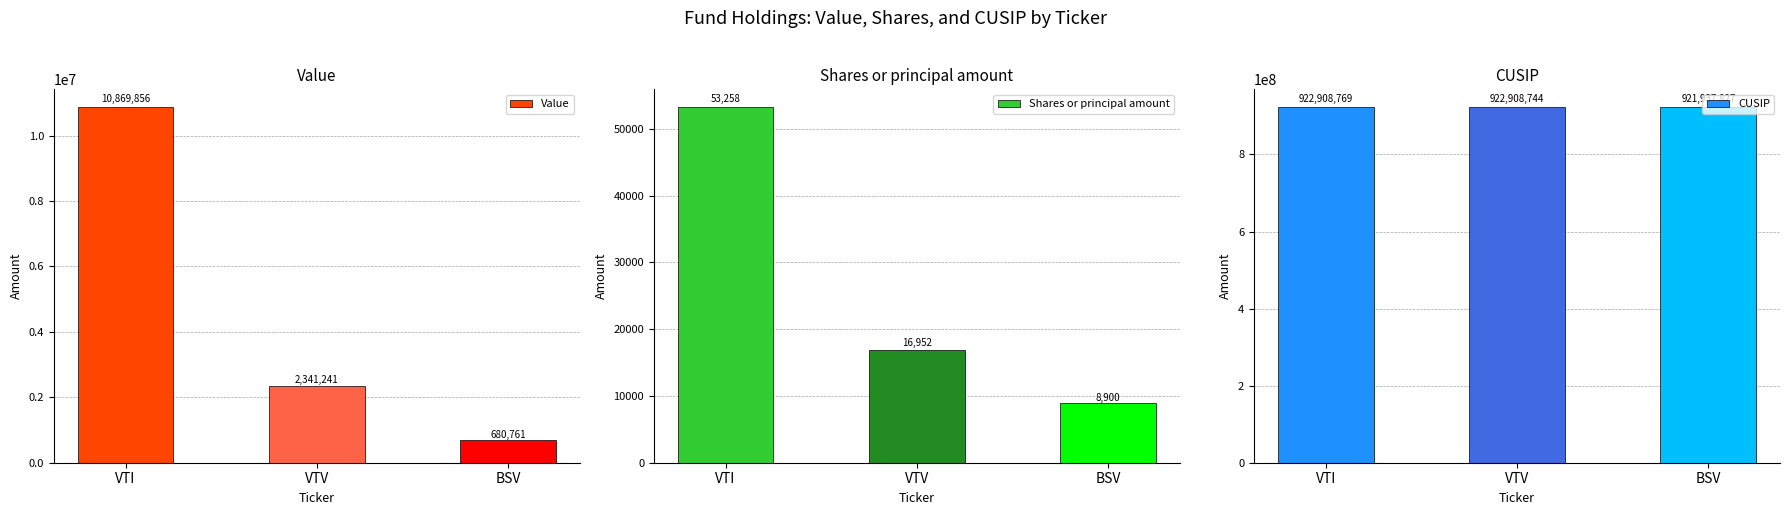

How many bars are there in total?

9